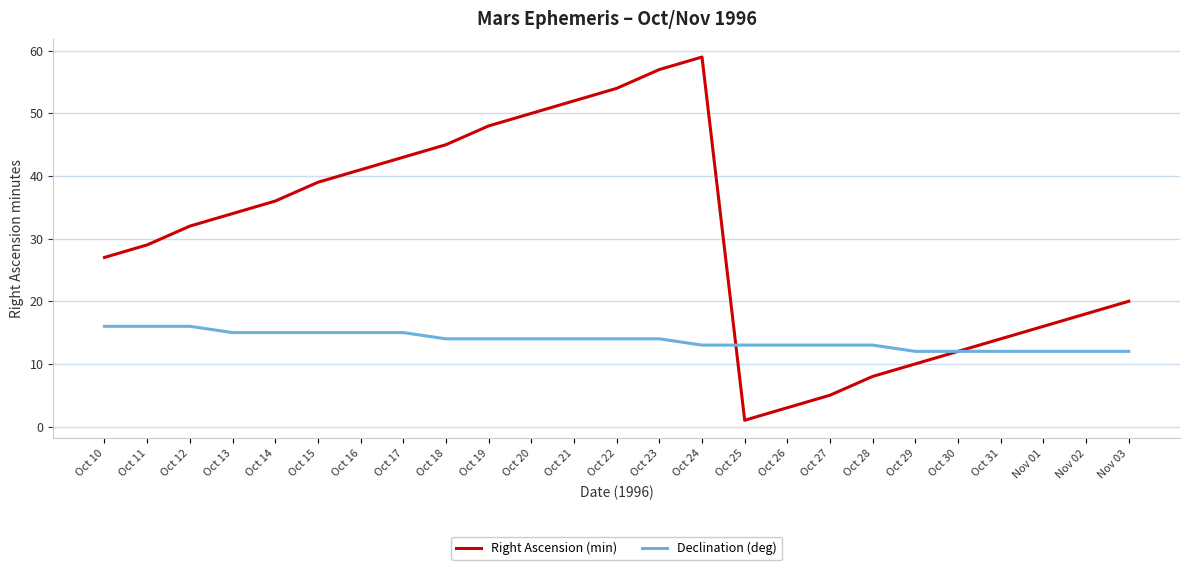

What is the total value across all series at Oct 18?

59